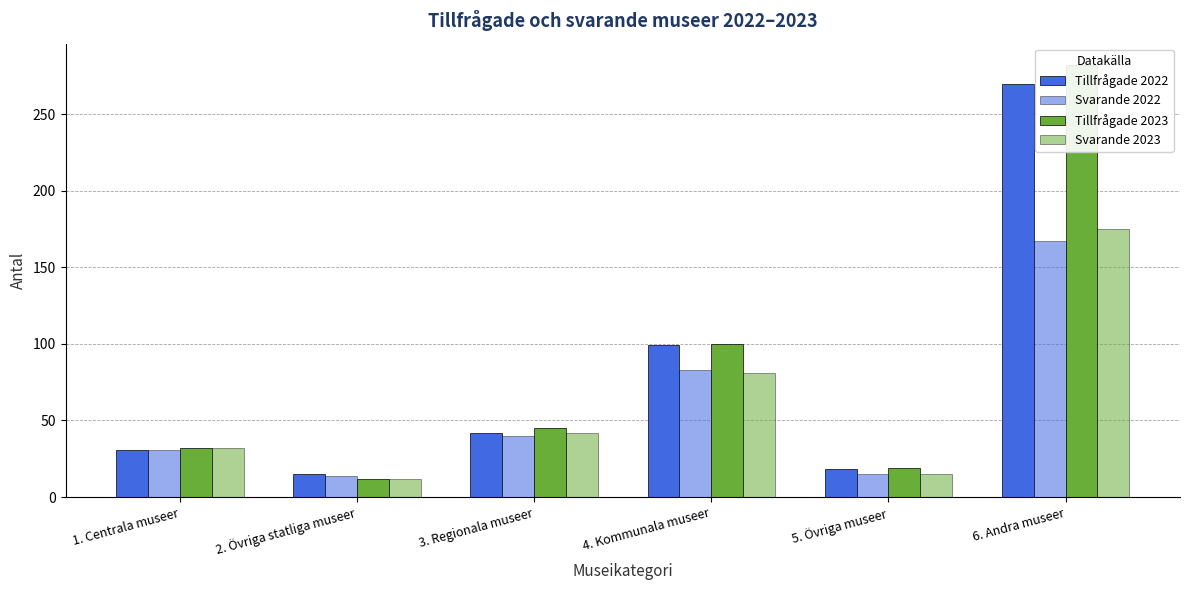

Count the number of categories in the chart.

6